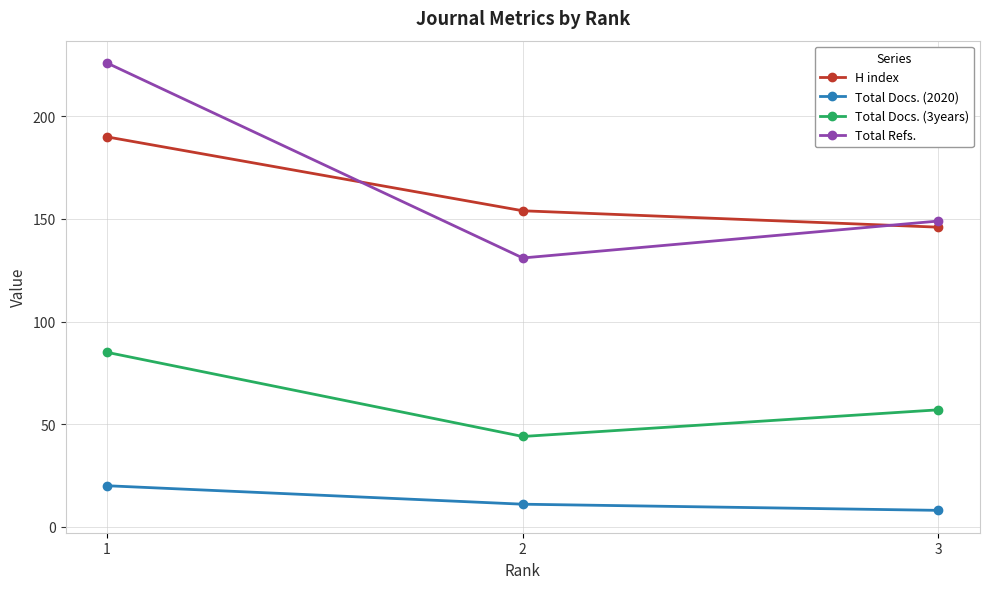

Does the chart have visible grid lines?

Yes